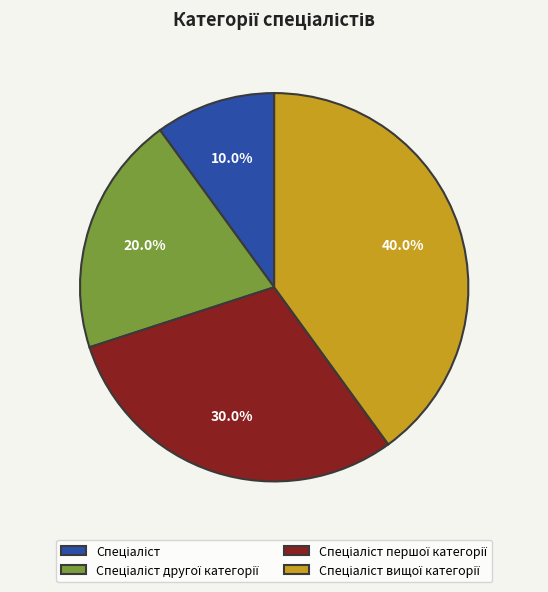

Is there any slice that represents more than half of the pie?

No